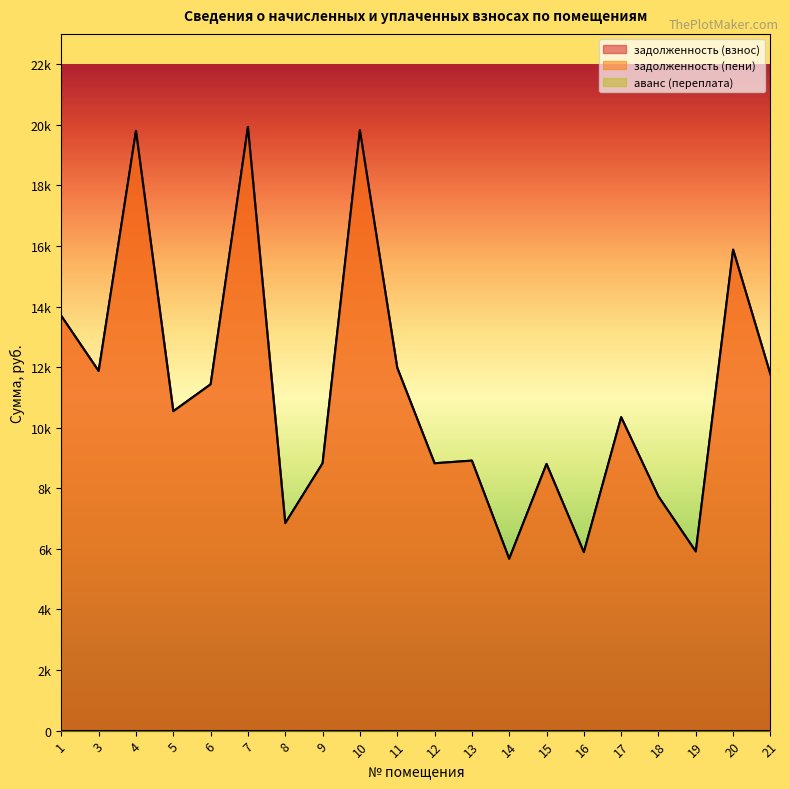

At which category does задолженность (взнос) reach its first local peak?

4